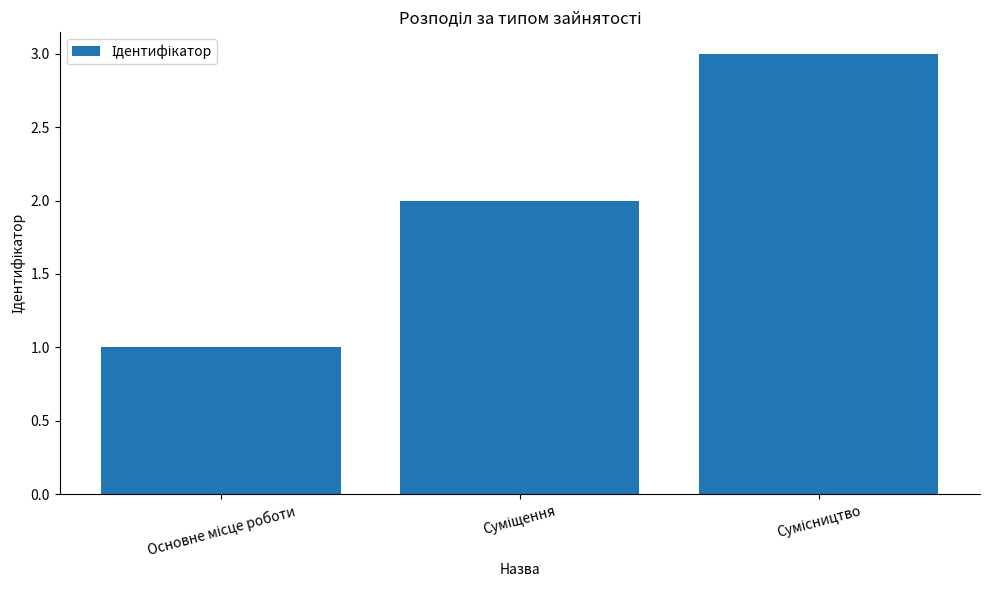

What is the value of the 3rd bar from the left?

3